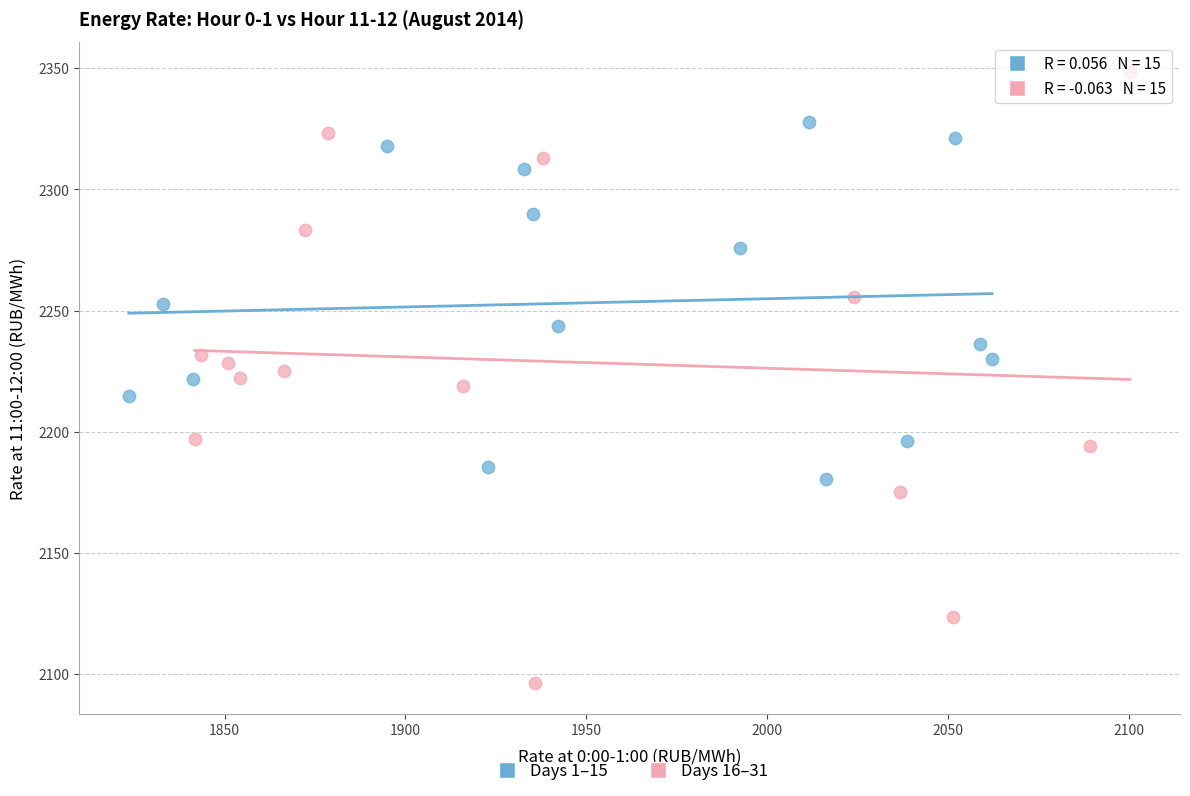

Which series contains the lowest Y value?

Days 16–31